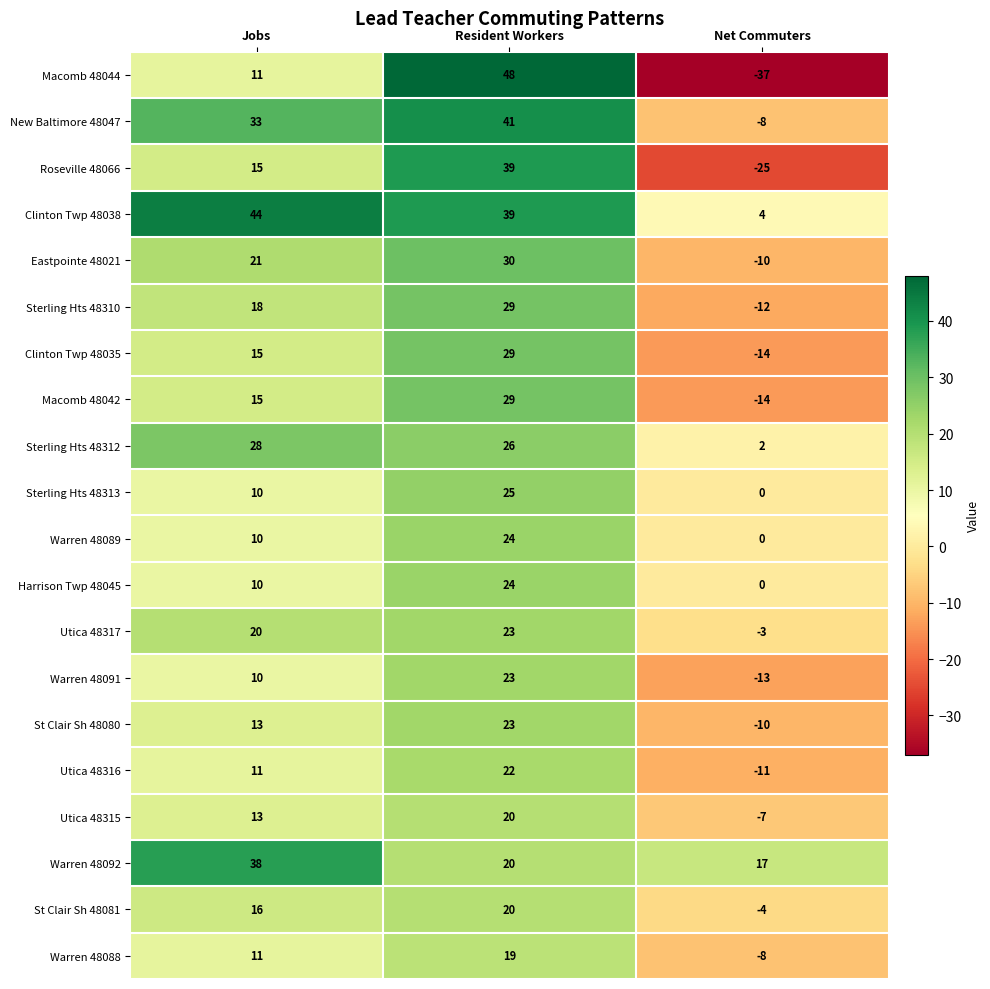

What is the greatest value displayed?

48